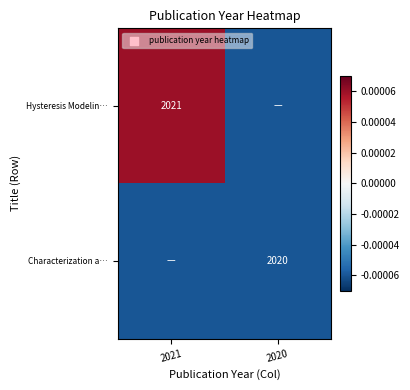

Is it true that Characterization a… equals 1007.1 at 2020?

False